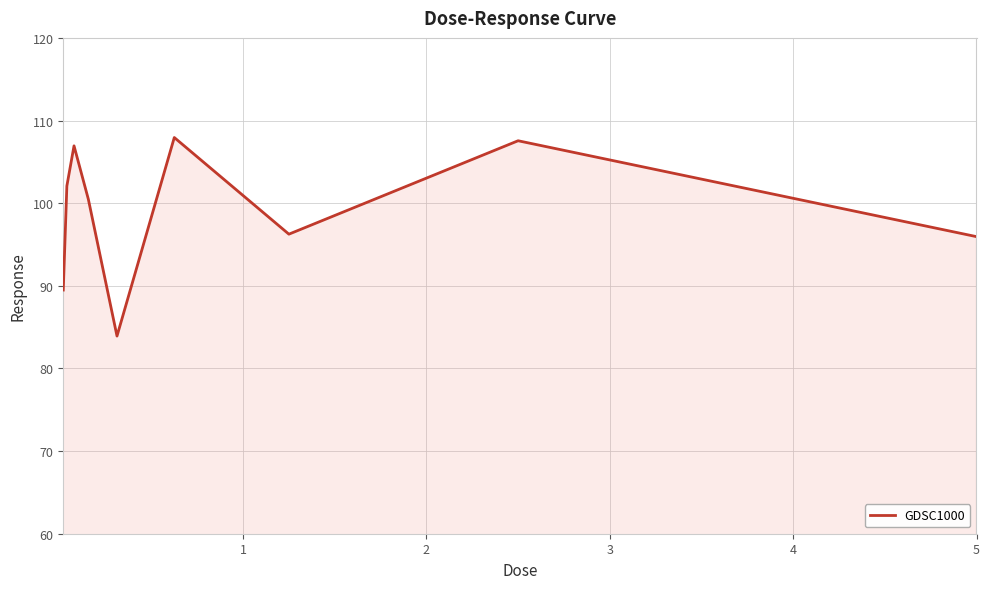

What is the greatest value displayed?

107.9